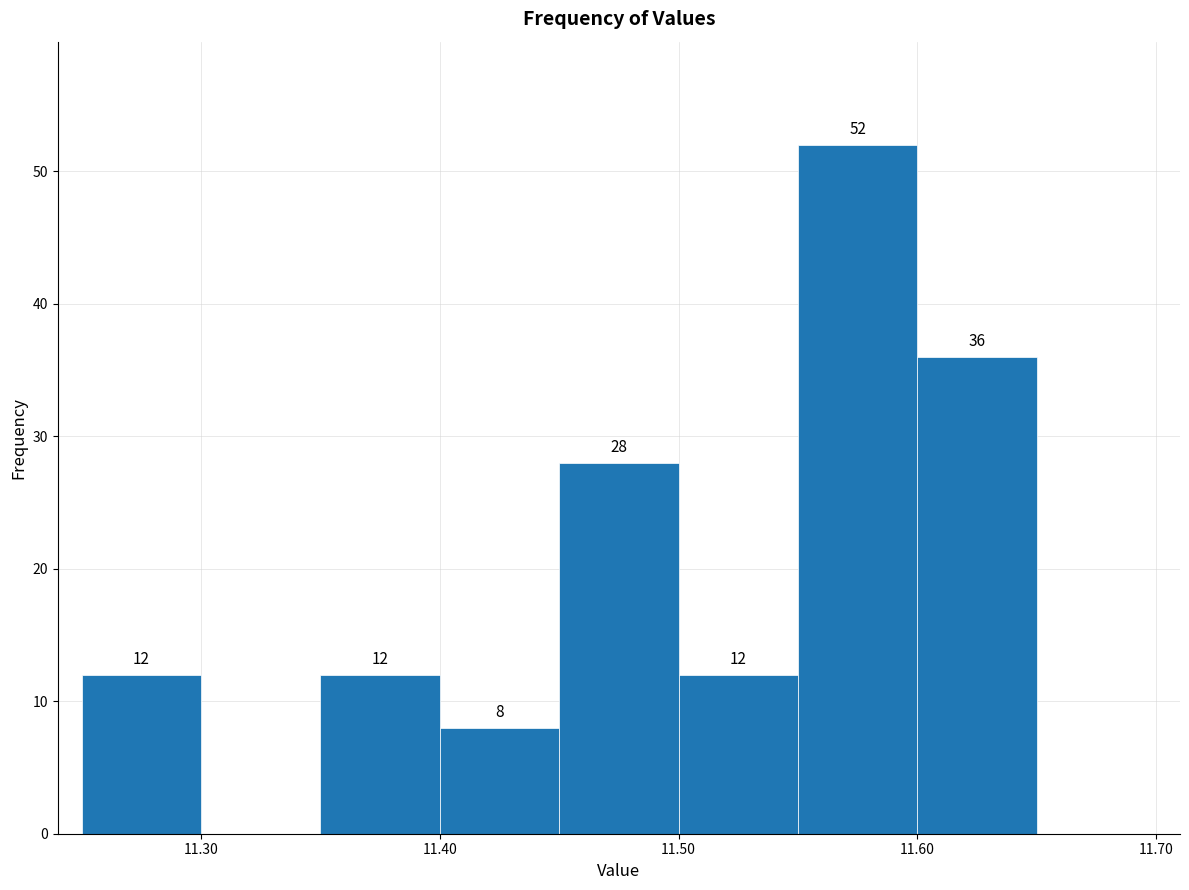

Over which range of the x-axis is the bar tallest?

11.55 to 11.60